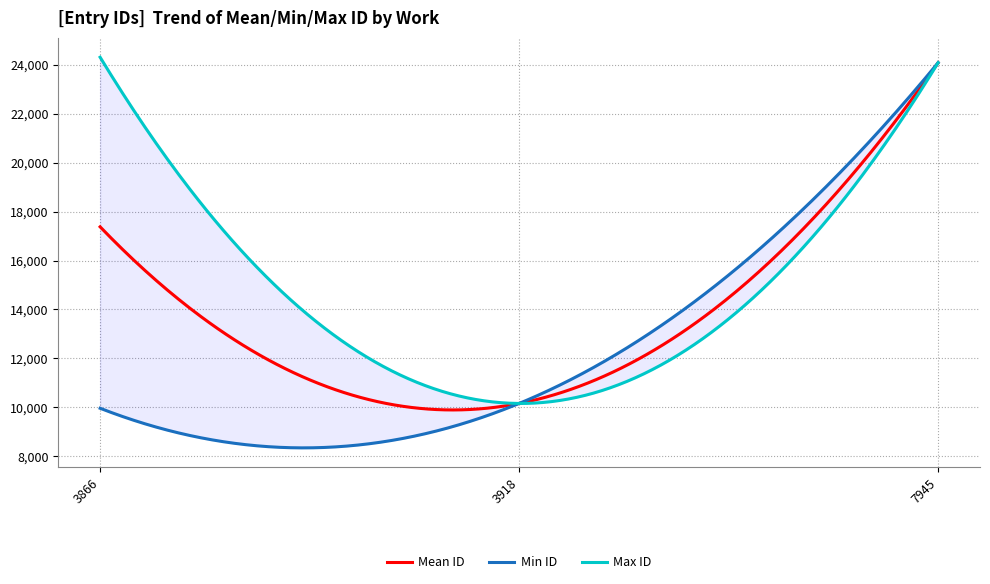

What is the lowest value of the Mean ID series?

9893.1